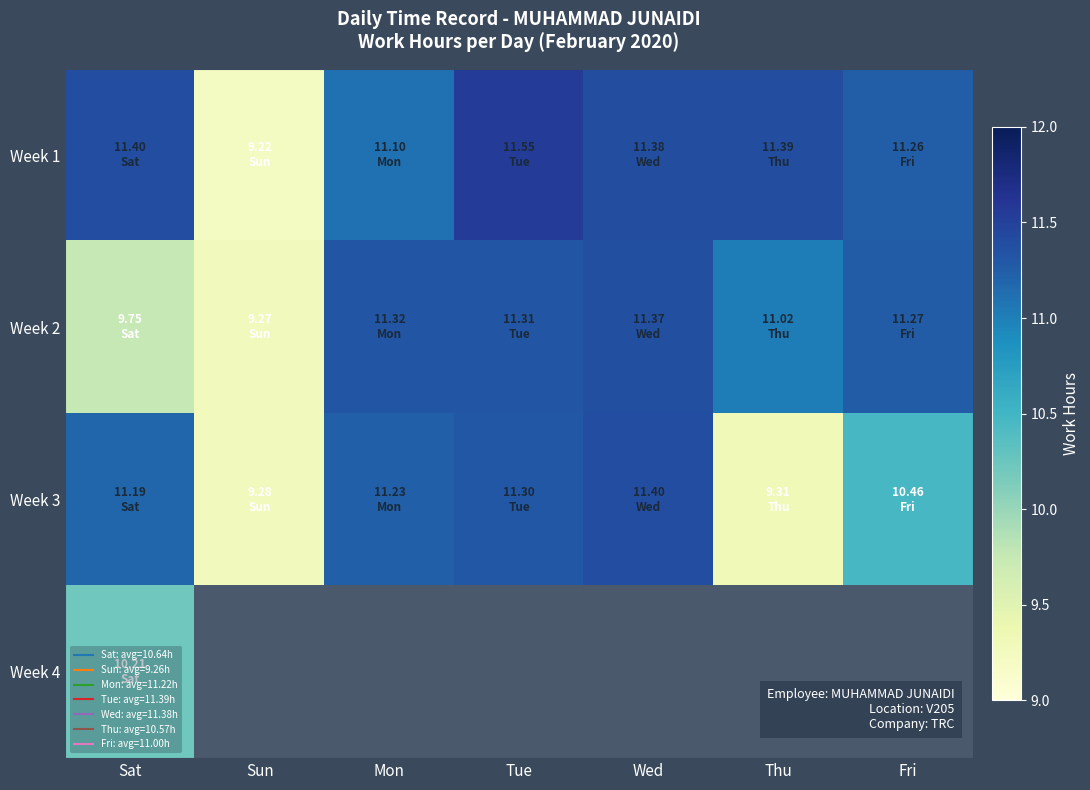

What is the sum of the Week 3 values at Sat and Thu?

20.5